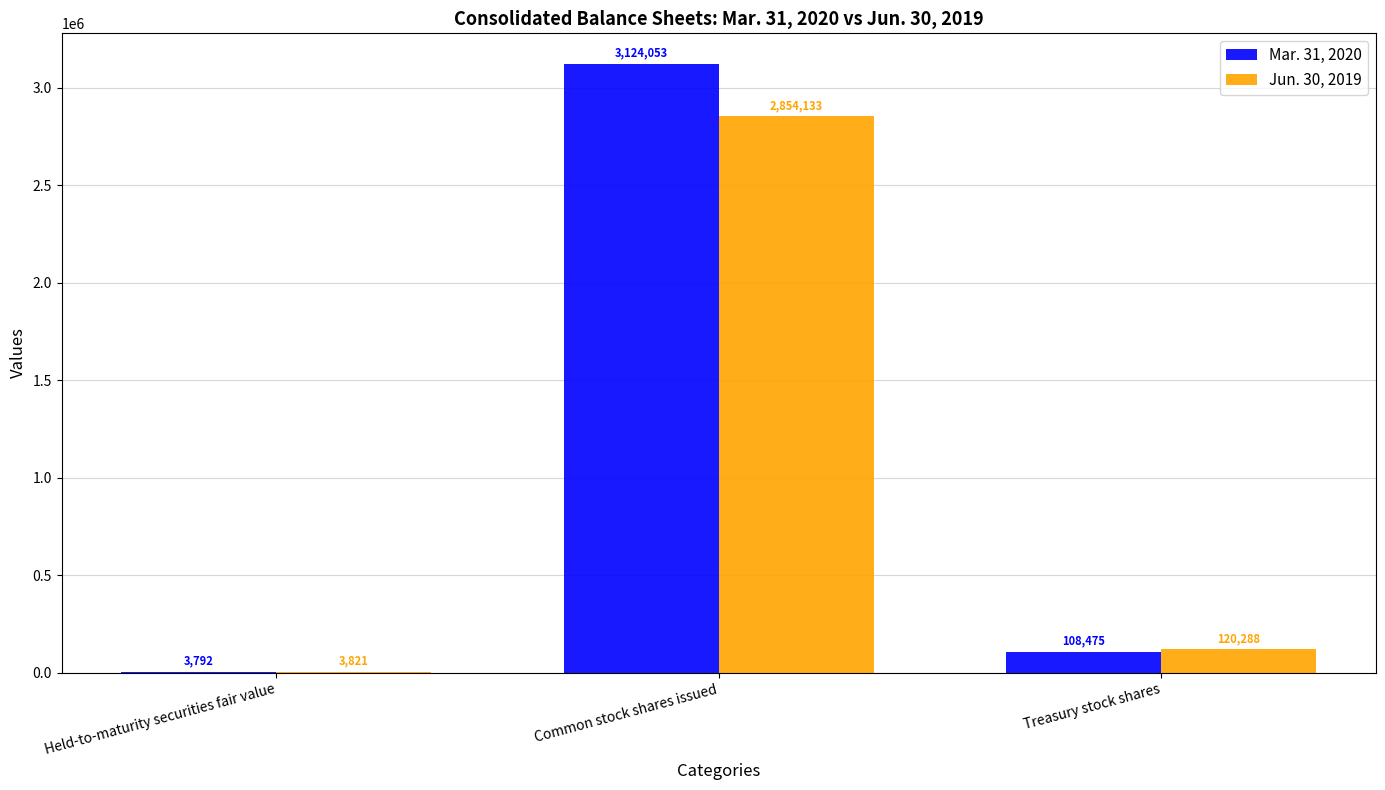

What is the difference between the Mar. 31, 2020 values at Held-to-maturity securities fair value and Common stock shares issued?

3120261